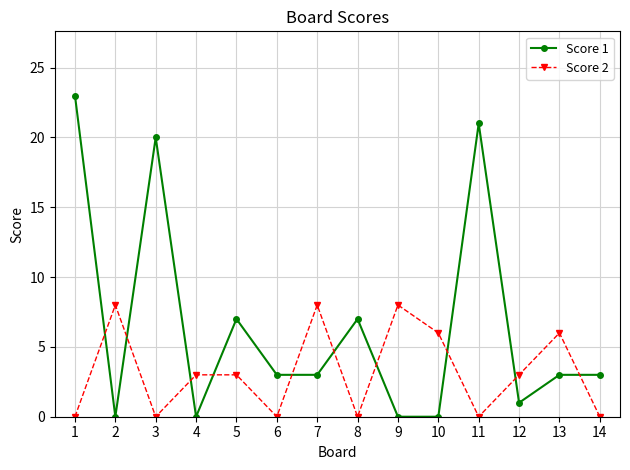

Is it true that Score 2 equals 0 at 11?

True